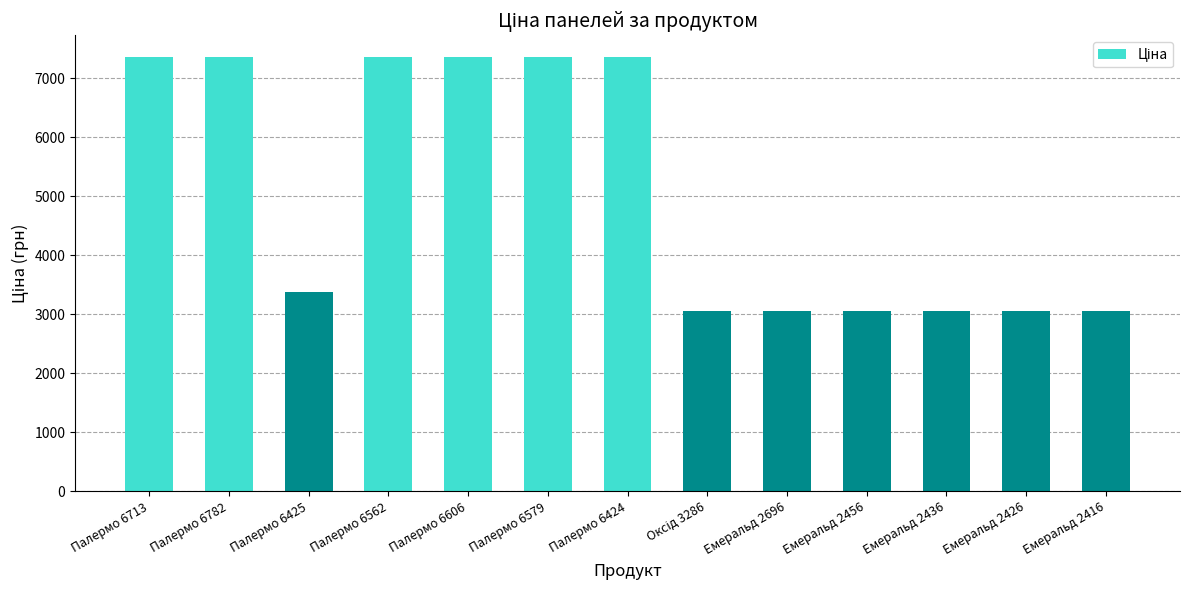

What is the label of the 11th bar from the left?

Емеральд 2436